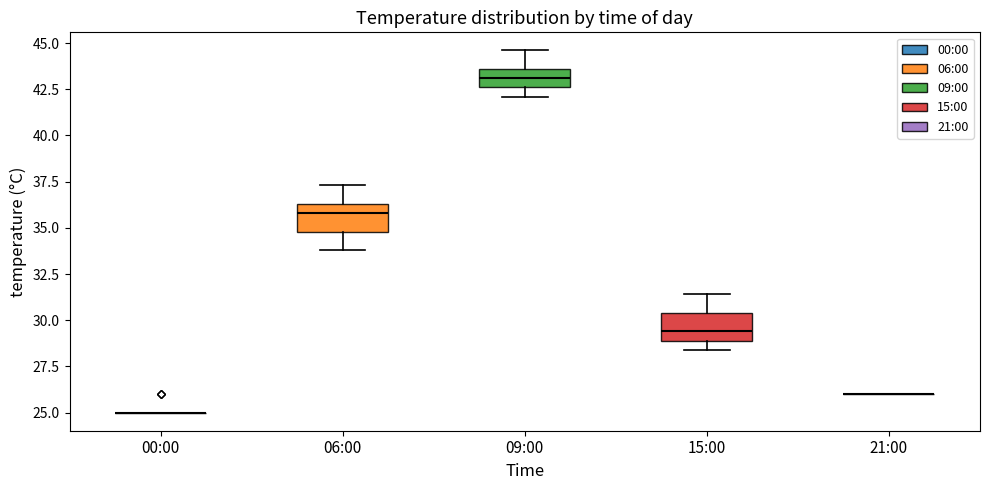

Reading left to right, read every box against the y-axis: the position of its median line, the range the box covers, and the ends of its whiskers. The values are not printed on the chart, so give them approximately, as read against the axis.

00:00: box collapsed to a line at 25.0, whiskers 25.0 to 25.0
06:00: median 36.0, box 35.0 to 36.5, whiskers 34.0 to 37.5
09:00: median 43.0, box 42.5 to 43.5, whiskers 42.0 to 44.5
15:00: median 29.5, box 29.0 to 30.5, whiskers 28.5 to 31.5
21:00: box collapsed to a line at 26.0, whiskers 26.0 to 26.0